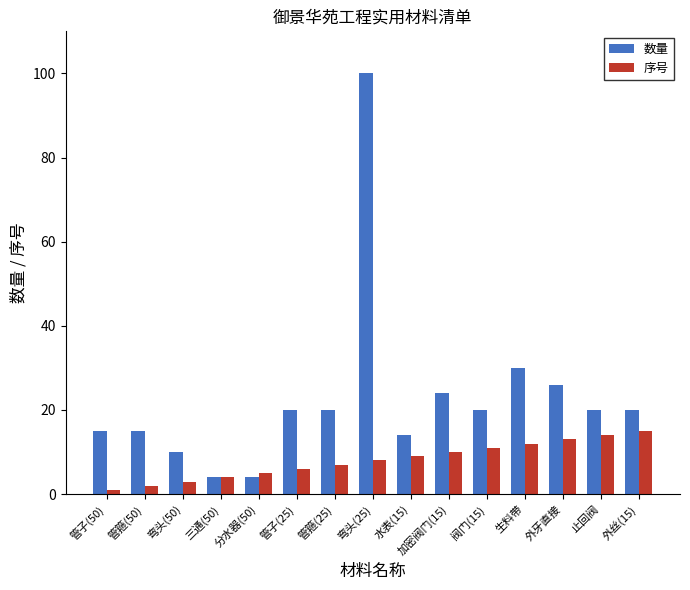

What is the difference between the maximum and second lowest values in the 序号 series?

13